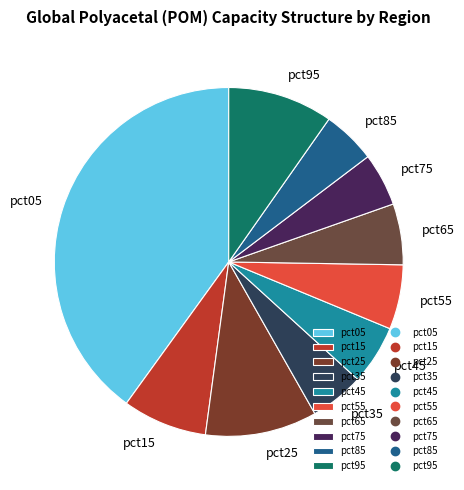

Does pct85 account for over 50% of the chart?

No